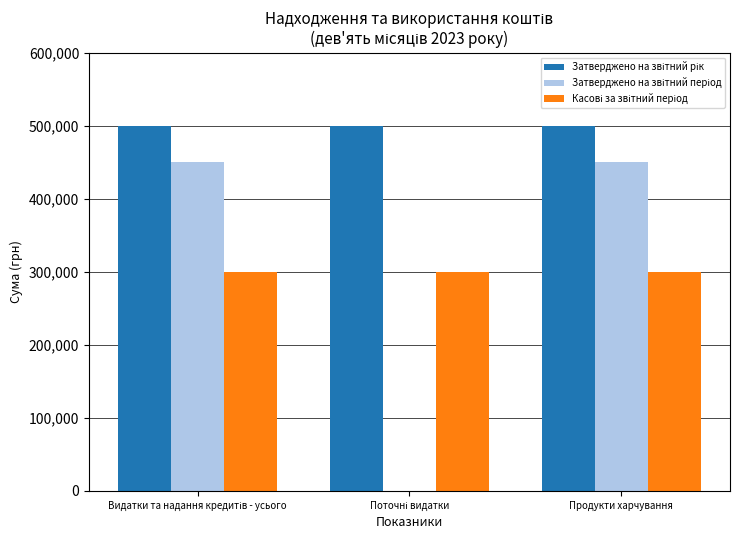

How many categories are shown in the chart?

3